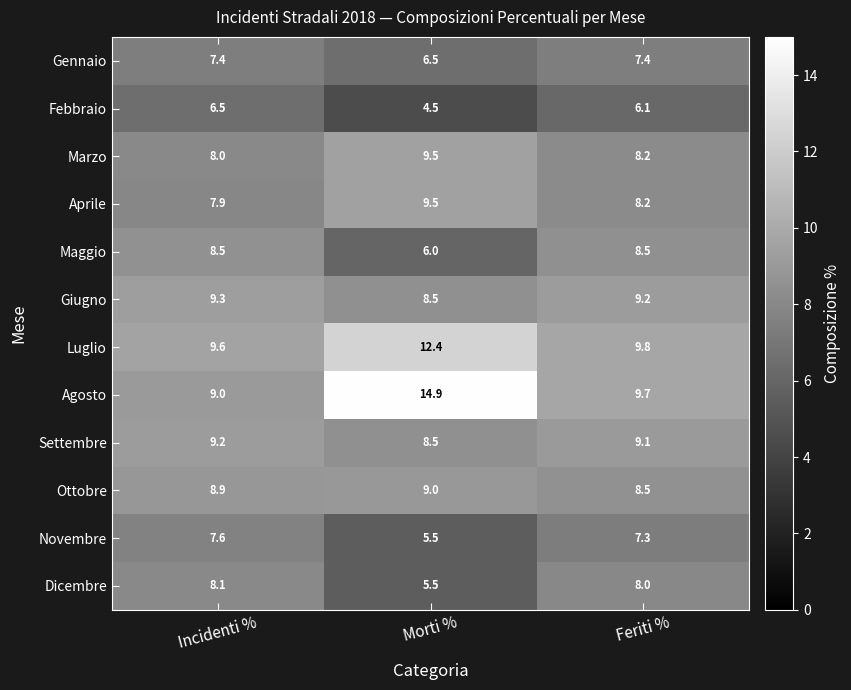

Which series has the largest total across all categories?

Agosto